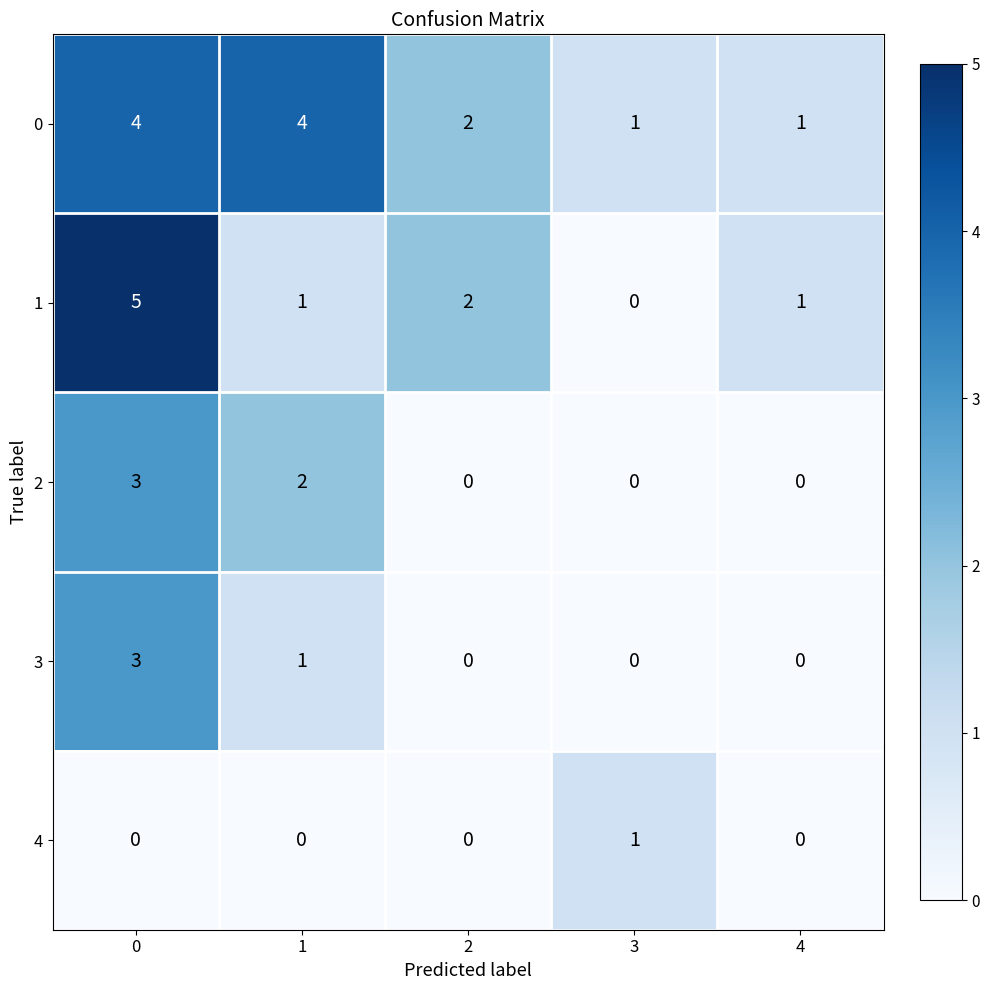

How many 3 values are between 0 and 1?

4